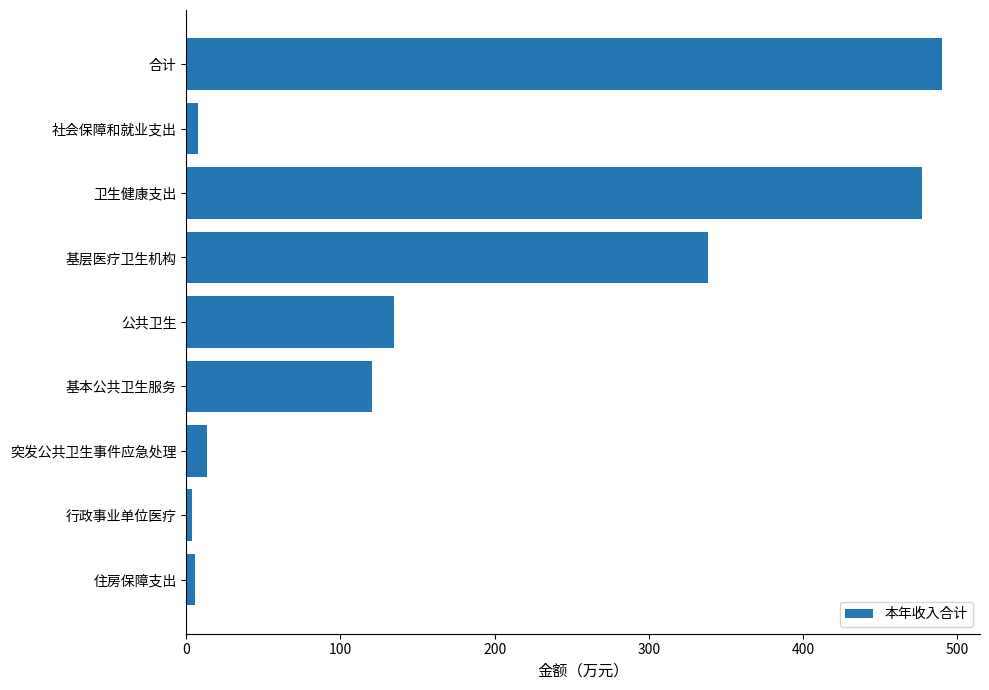

What is the difference between the second highest and second lowest values?

471.4